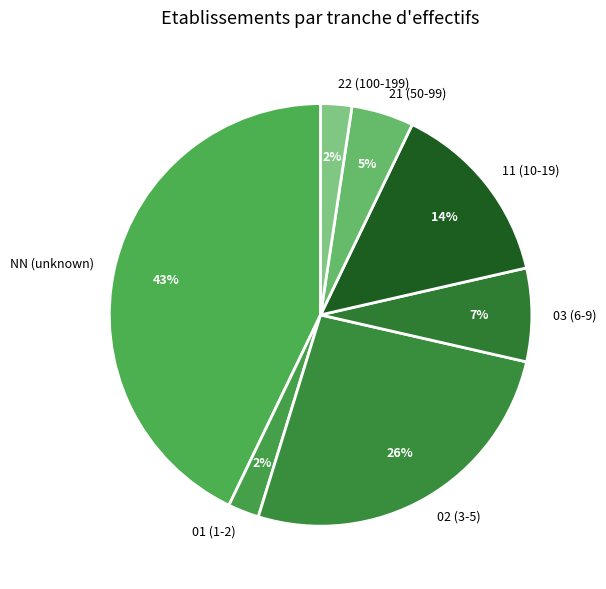

Which category has the biggest portion of the pie?

NN